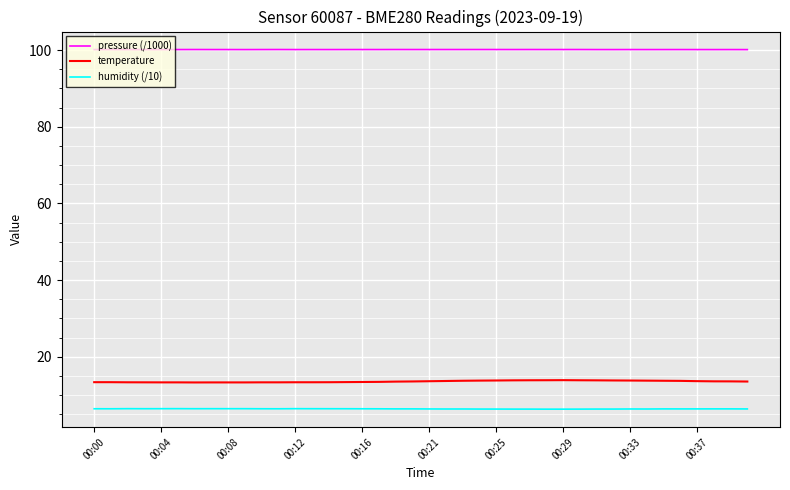

What are all the series names shown in the legend?

pressure (/1000), temperature, humidity (/10)